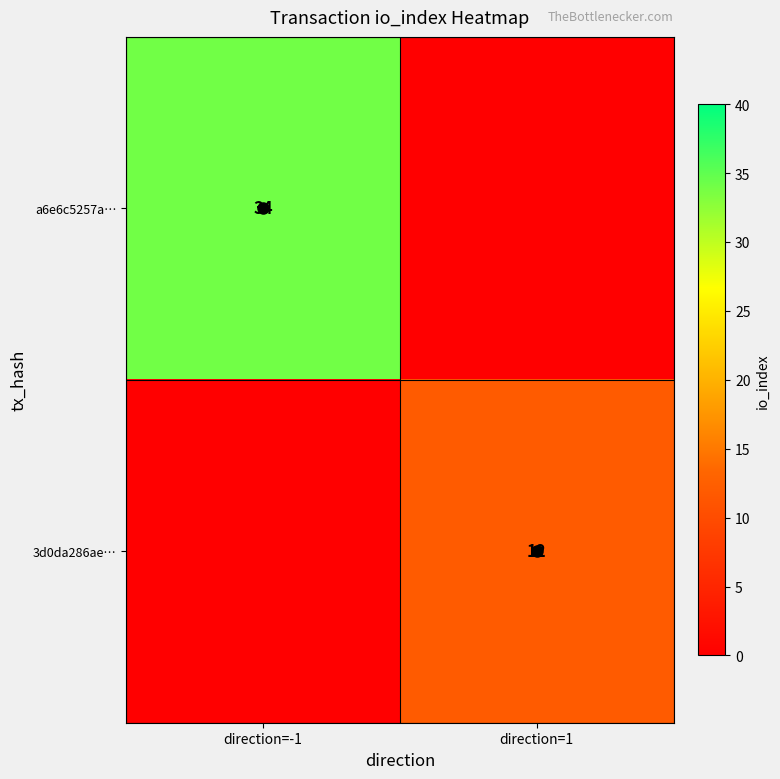

Is it true that 3d0da286ae… equals 19 at direction=1?

False